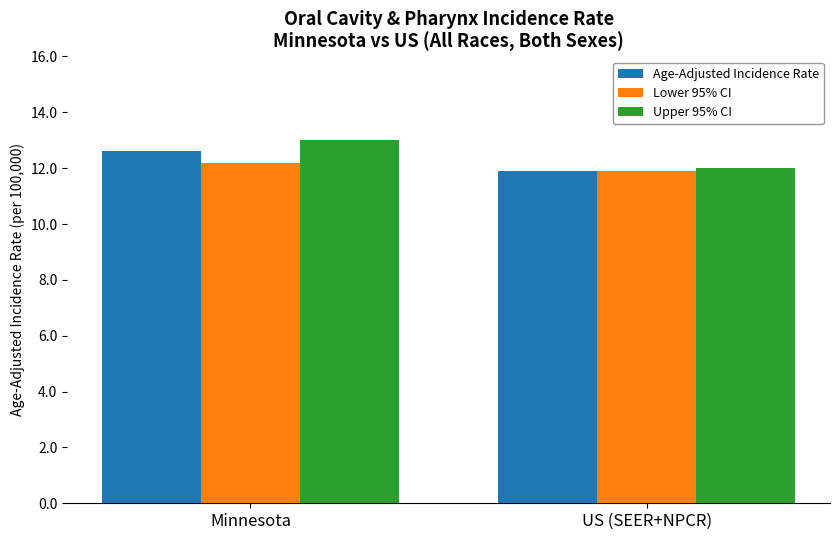

Does the chart contain stacked bars?

No